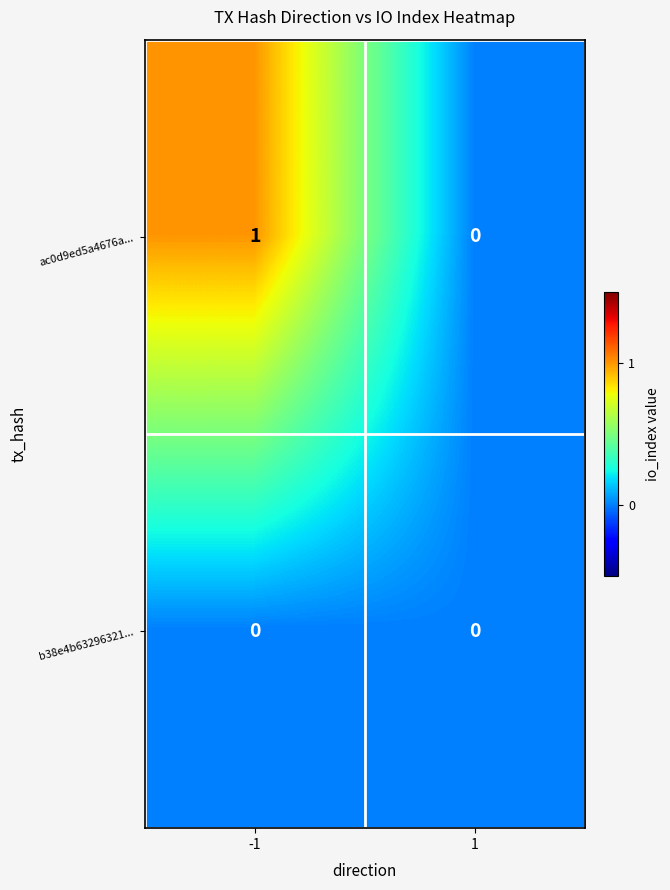

Rank the series by their average value, from lowest to highest.

b38e4b63296321..., ac0d9ed5a4676a...